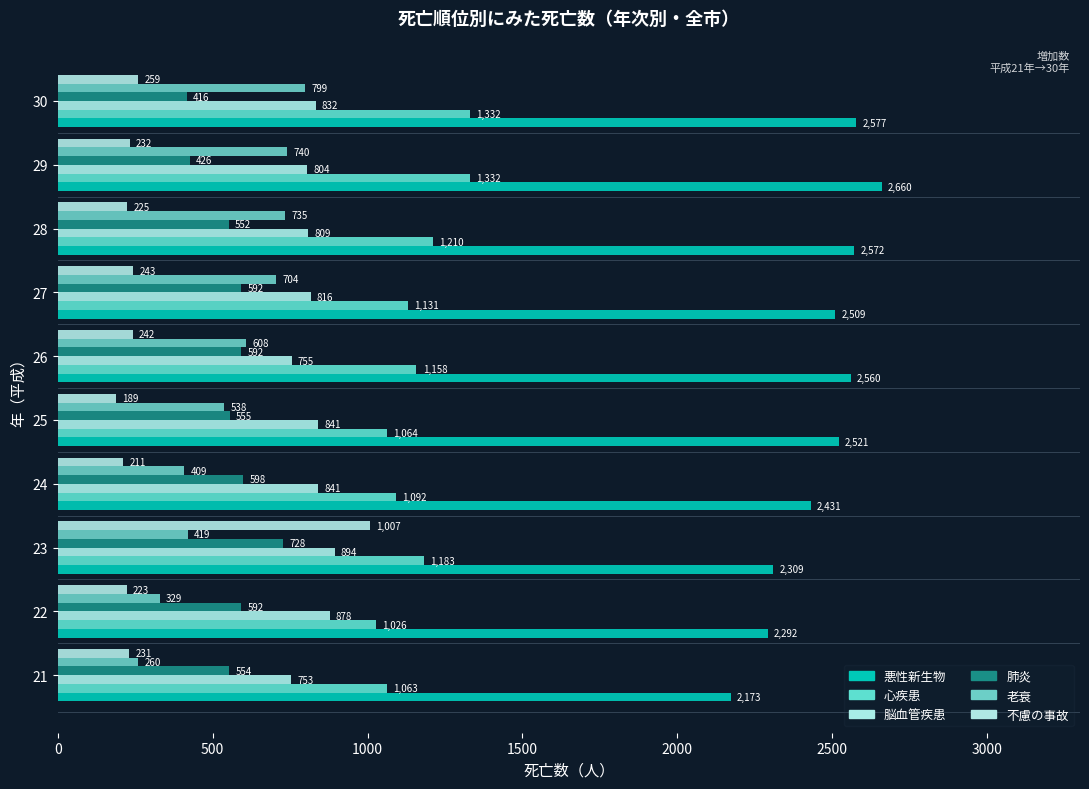

What is the difference between the maximum and minimum values in the 老衰 series?

539